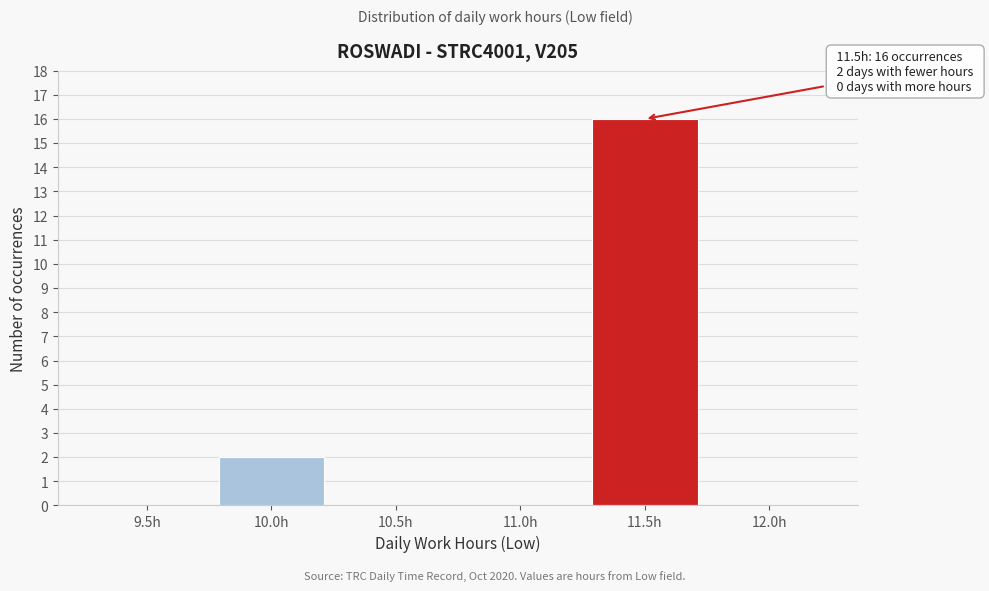

Reading right to left, what are all the values shown in this chart?

12.0h=0	11.5h=16	11.0h=0	10.5h=0	10.0h=2	9.5h=0